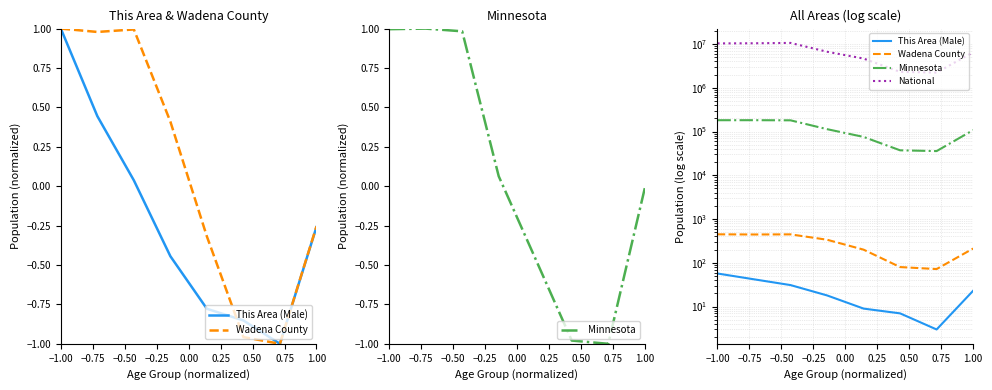

Which series changed the most between −0.50 and 0.75?

National